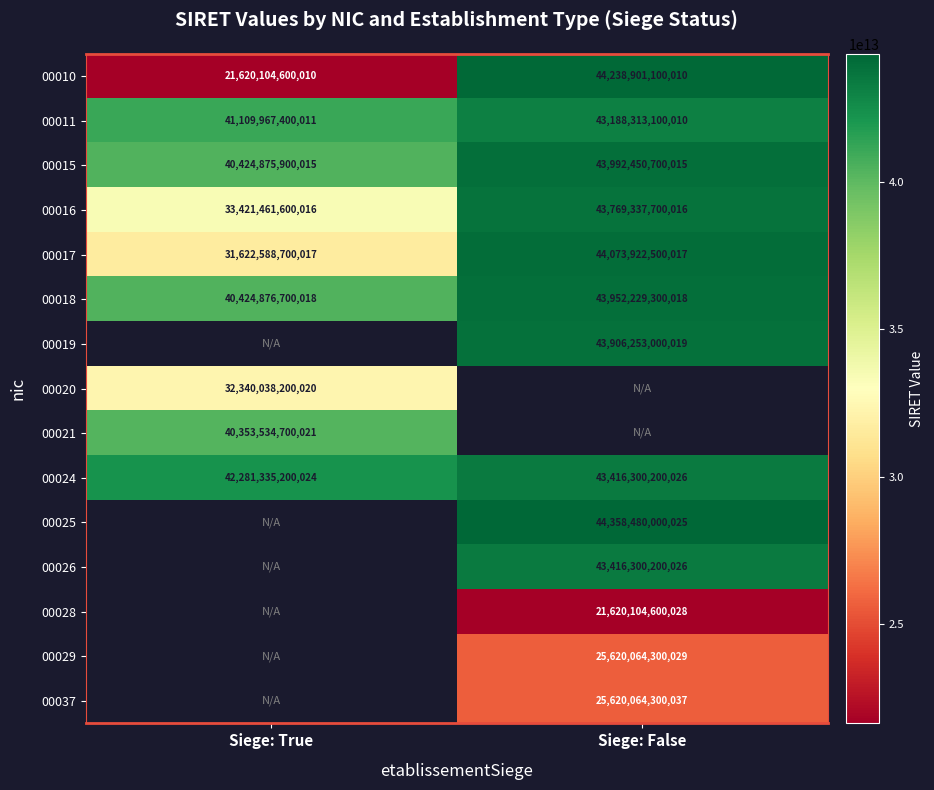

Is it true that 00024 equals 43416300200026 at Siege: False?

True